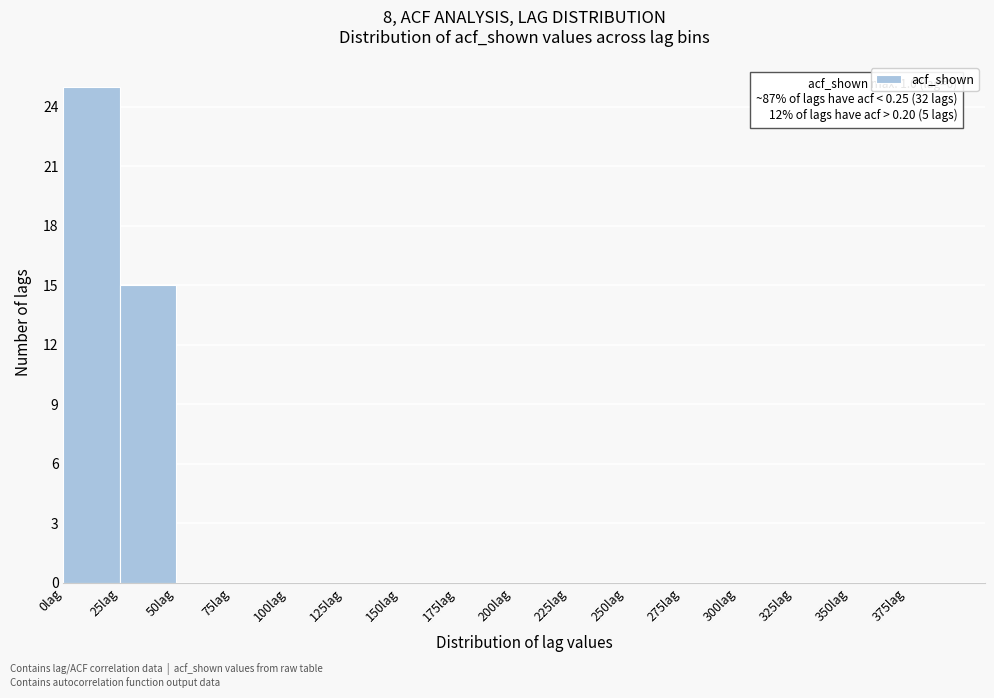

Which range on the x-axis has the tallest bar?

0 to 25